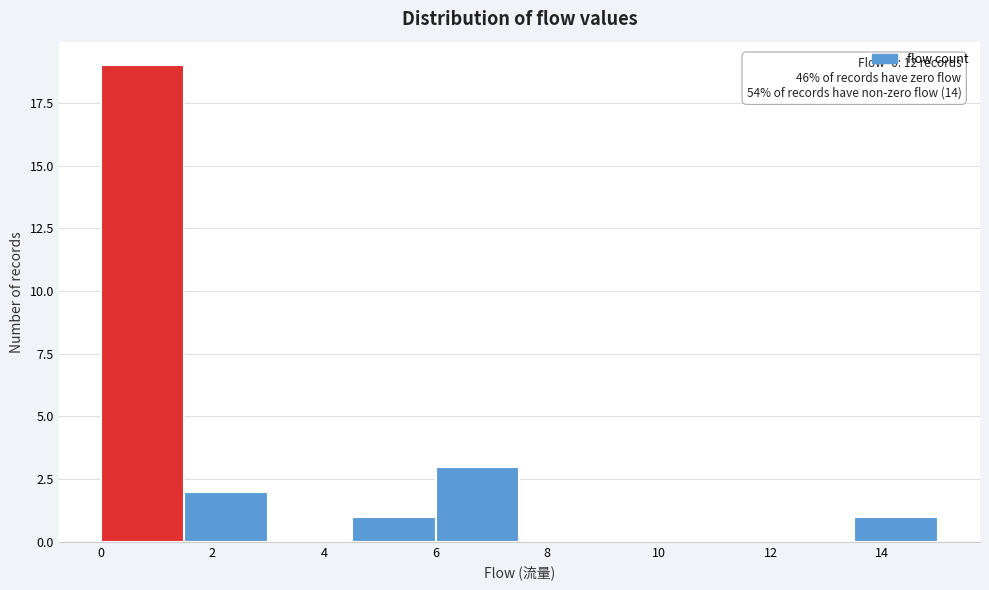

Over which range of the x-axis is the bar tallest?

0.0 to 1.5